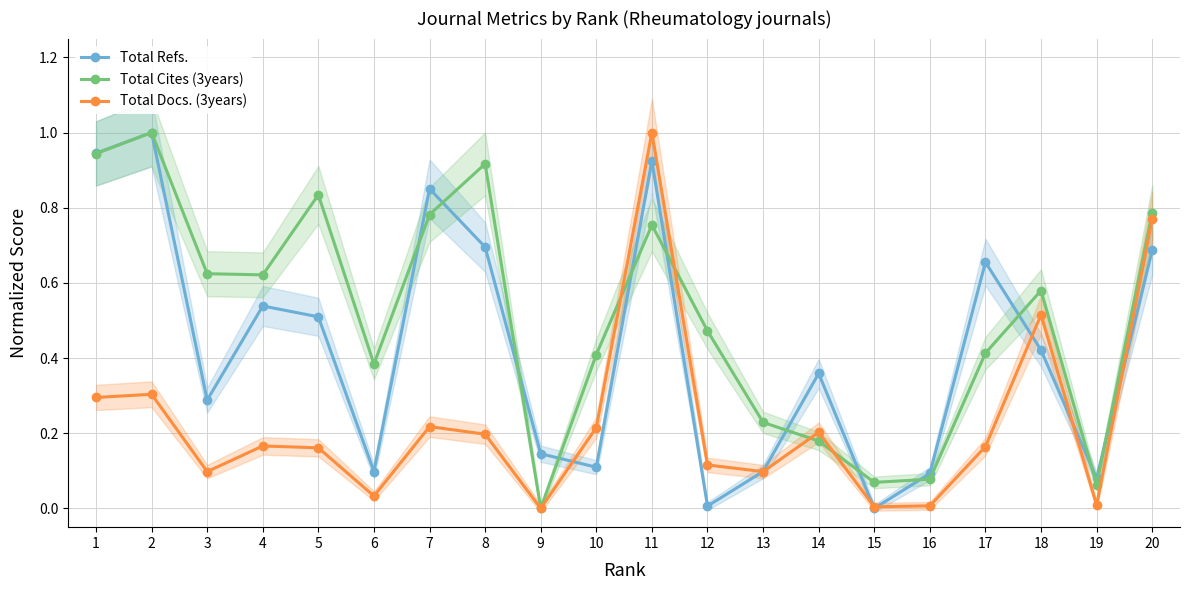

Between 2 and 18, which is larger?

2